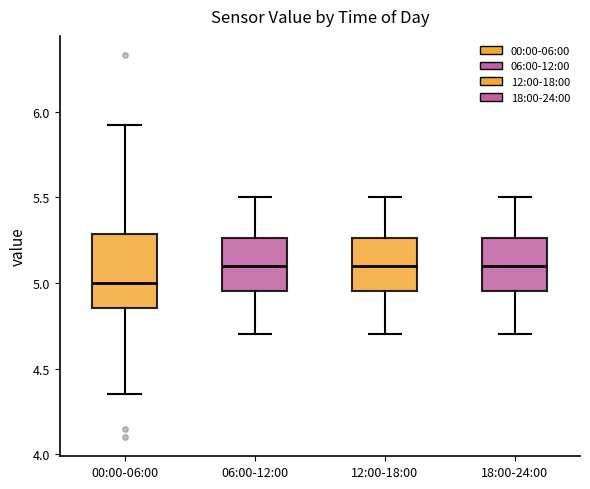

Which box is the tallest, from its lower edge to its upper edge?

00:00-06:00